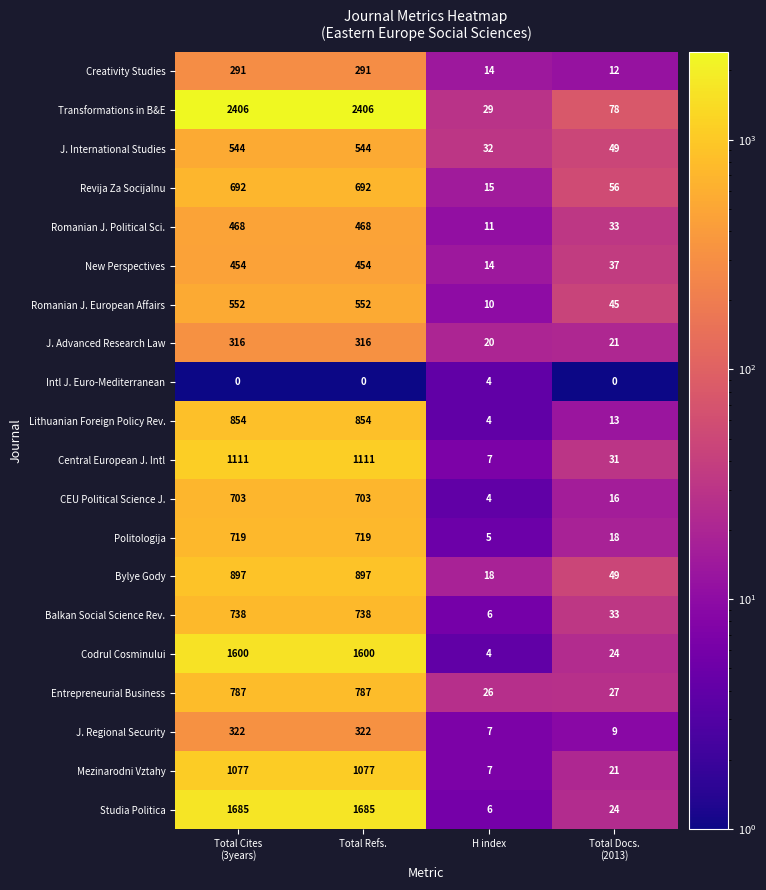

Rank the series by their maximum value, from highest to lowest.

Transformations in B&E, Studia Politica, Codrul Cosminului, Central European J. Intl, Mezinarodni Vztahy, Bylye Gody, Lithuanian Foreign Policy Rev., Entrepreneurial Business, Balkan Social Science Rev., Politologija, CEU Political Science J., Revija Za Socijalnu, Romanian J. European Affairs, J. International Studies, Romanian J. Political Sci., New Perspectives, J. Regional Security, J. Advanced Research Law, Creativity Studies, Intl J. Euro-Mediterranean